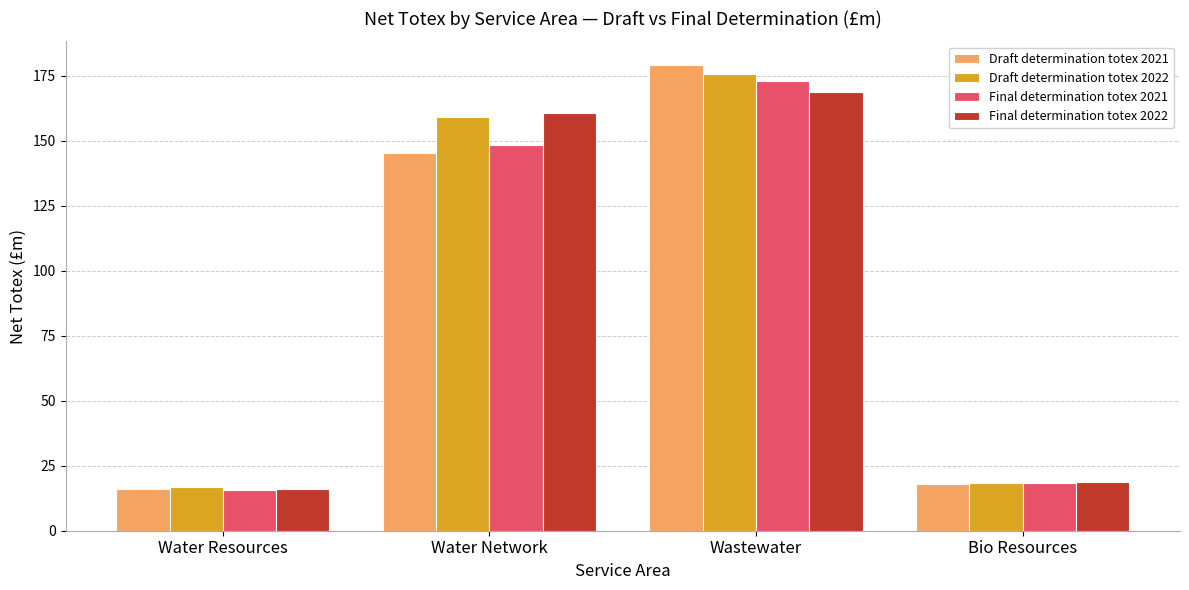

The Final determination totex 2022 series shows 18.6 at Bio Resources. True or false?

True